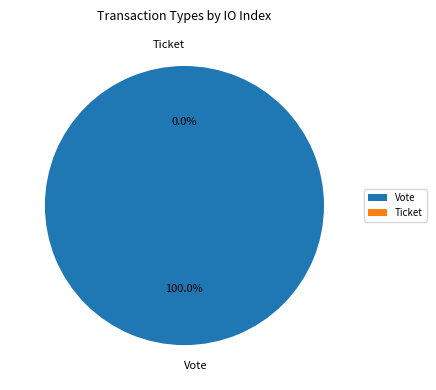

Does Ticket represent more than half of the total?

No